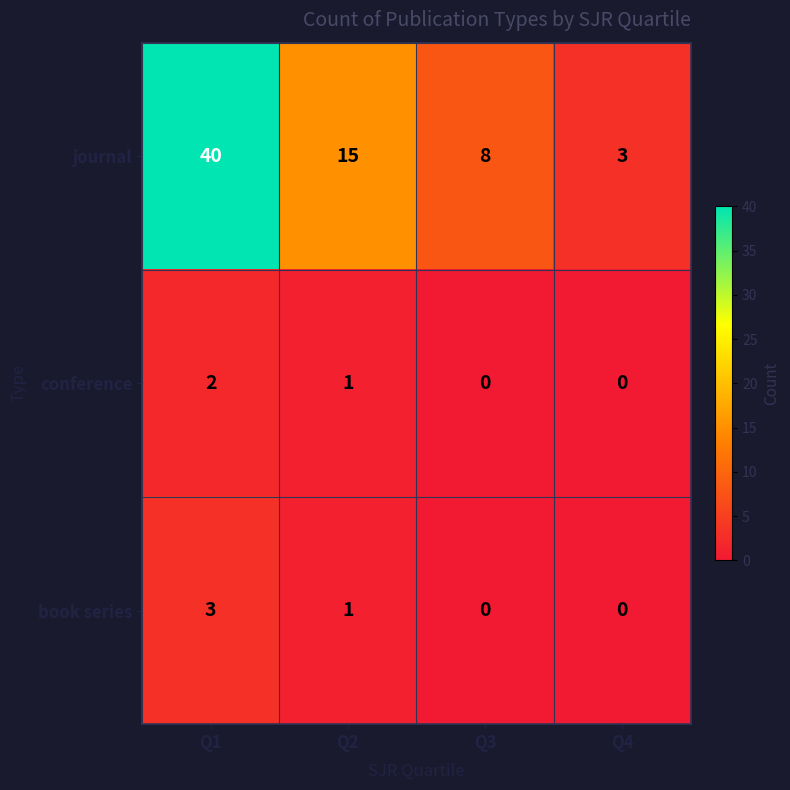

Rank the categories by journal value from lowest to highest.

Q4, Q3, Q2, Q1